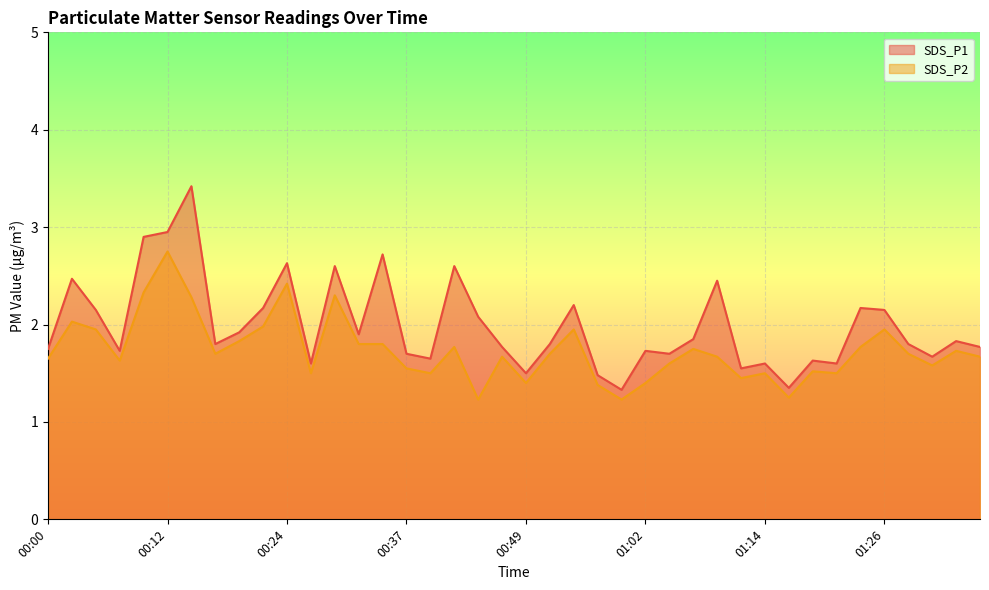

In SDS_P2, how many points are lower than both neighbors (excluding endpoints)?

11